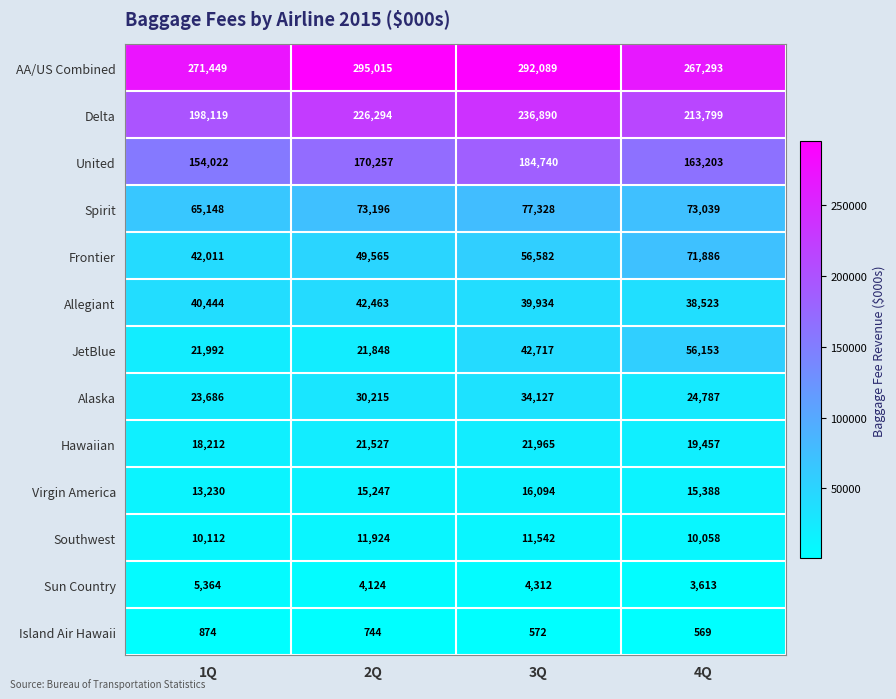

Where is Allegiant nearest to the value 40493?

1Q